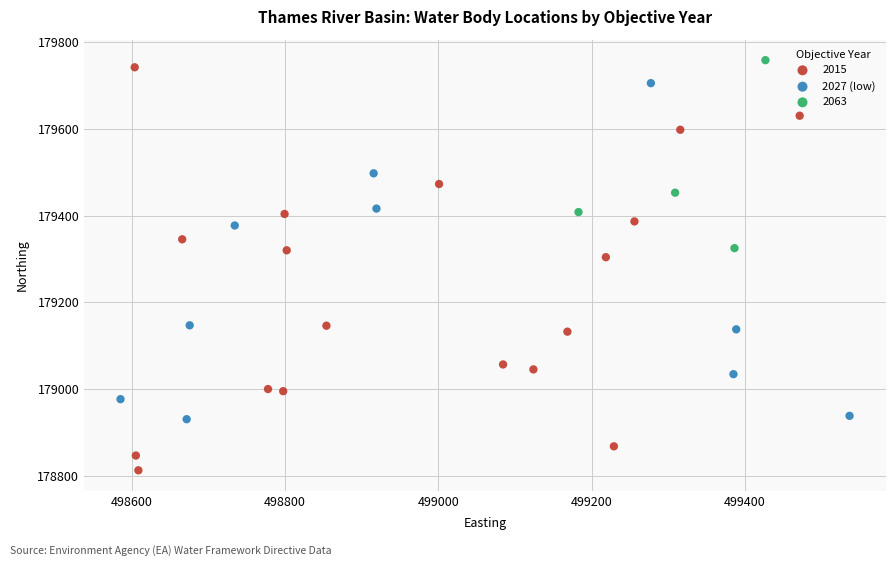

Which series reaches the minimum Y coordinate?

2015